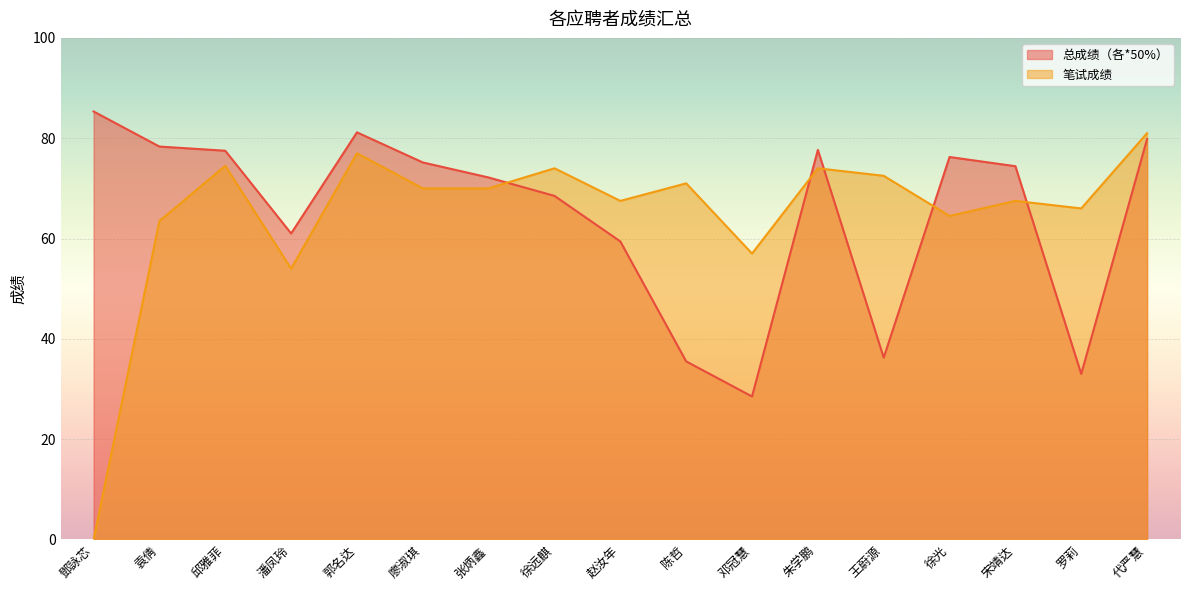

Reading left to right, transcribe all the data shown in this chart.

总成绩（各*50%）: 85.3	78.3	77.5	61.0	81.2	75.2	72.2	68.5	59.4	35.5	28.5	77.7	36.2	76.2	74.4	33.0	79.8
笔试成绩: 0.0	63.5	74.5	54.0	77.0	70.0	70.0	74.0	67.5	71.0	57.0	74.0	72.5	64.5	67.5	66.0	81.0